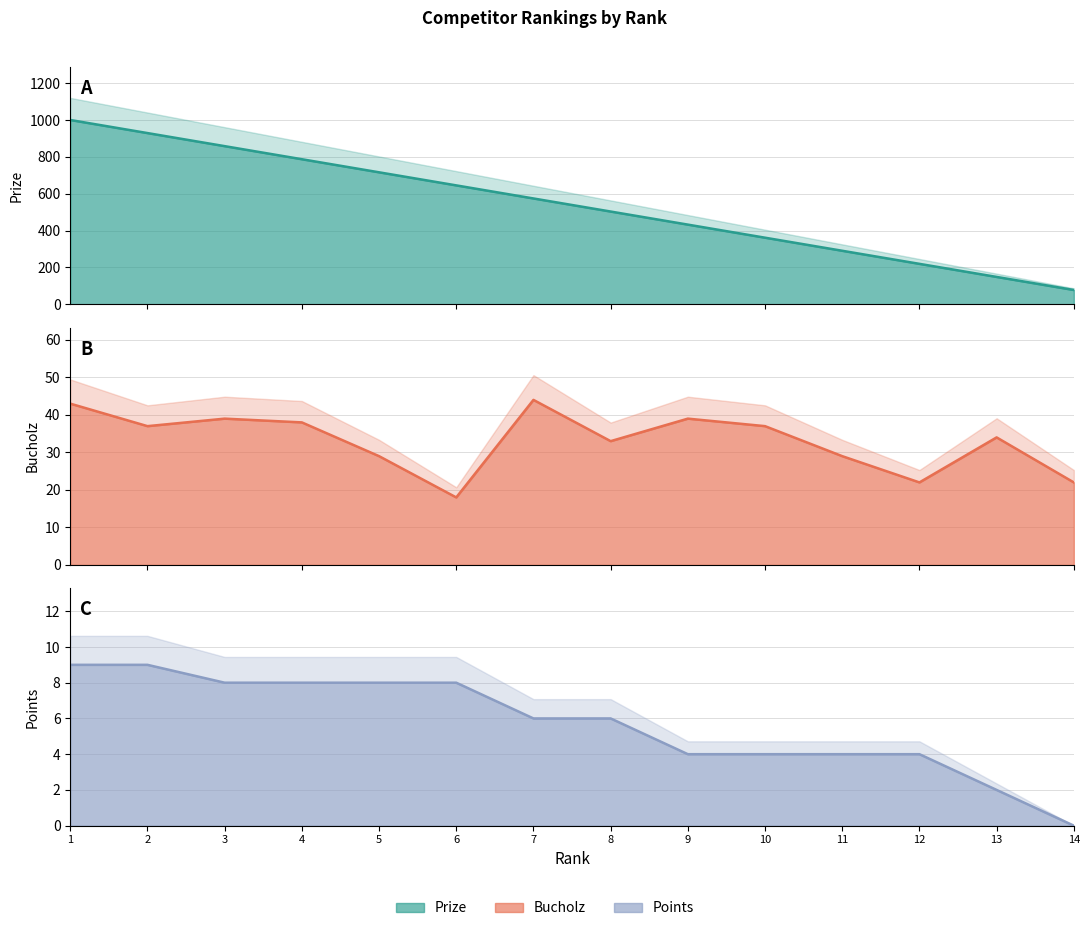

What is the lowest value of the Bucholz series?

18